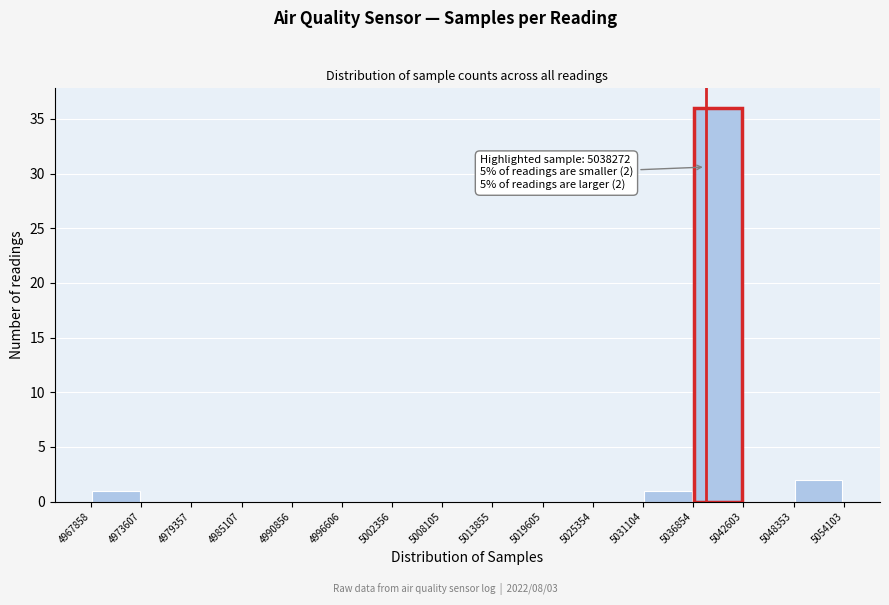

Over which range of the x-axis is the bar tallest?

5036854 to 5042603